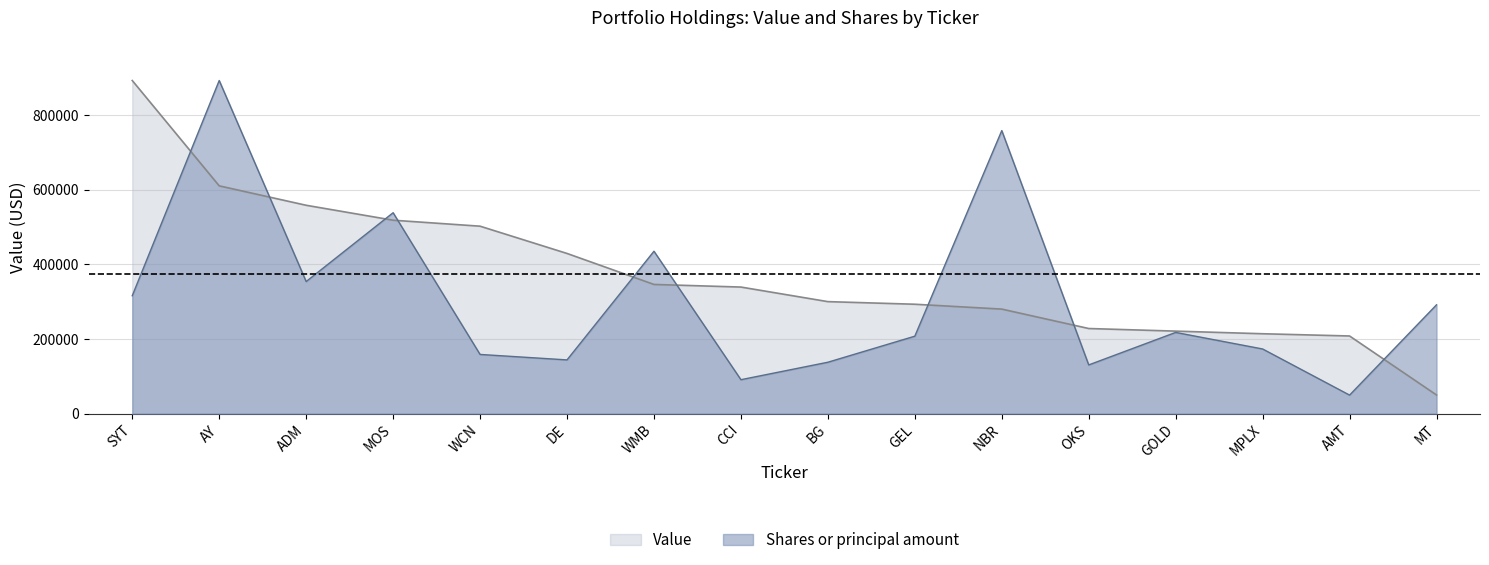

What value does the Value series have at AMT?

208000.0